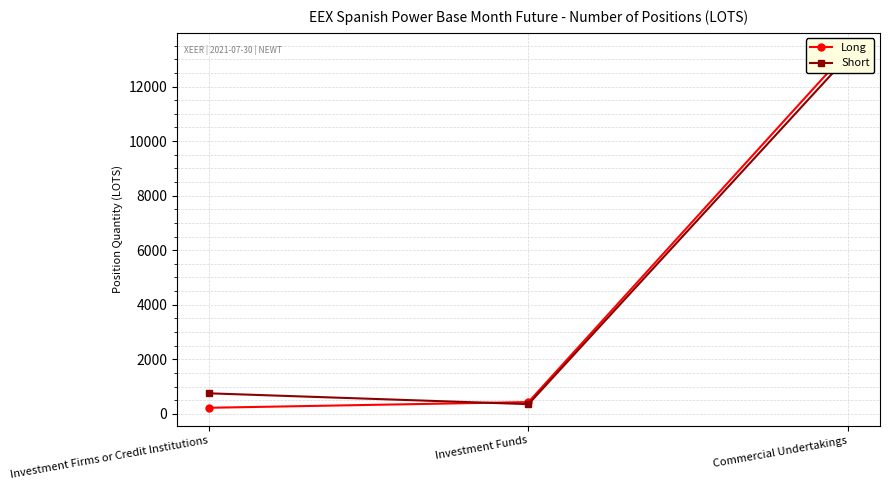

Rank the series at Investment Firms or Credit Institutions from highest to lowest value.

Short, Long